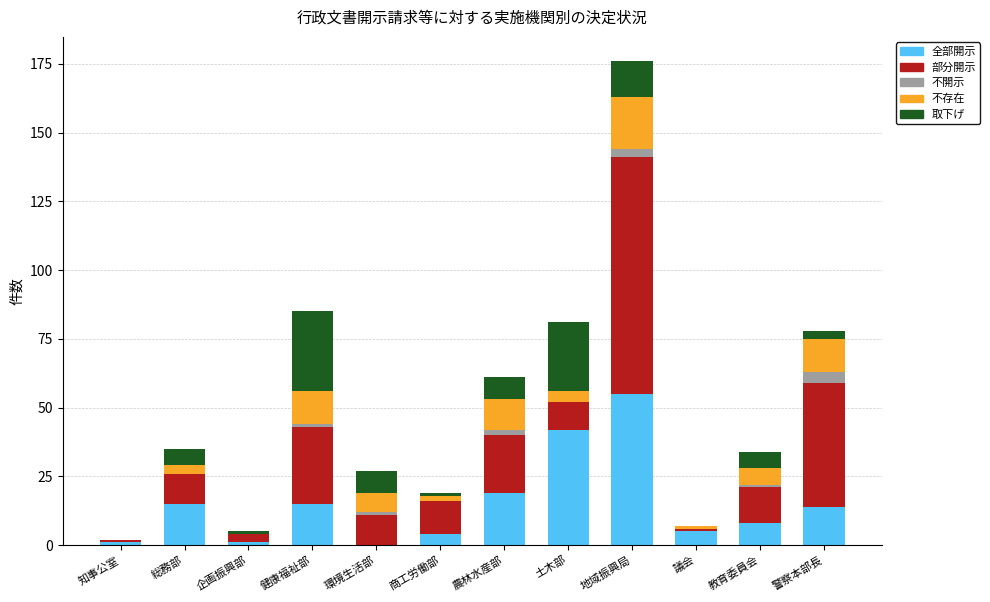

Does the chart contain stacked bars?

Yes